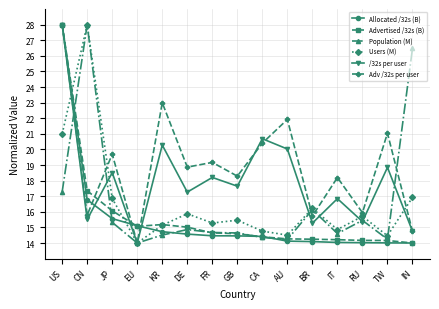

What are all the series names shown in the legend?

Allocated /32s (B), Advertised /32s (B), Population (M), Users (M), /32s per user, Adv /32s per user